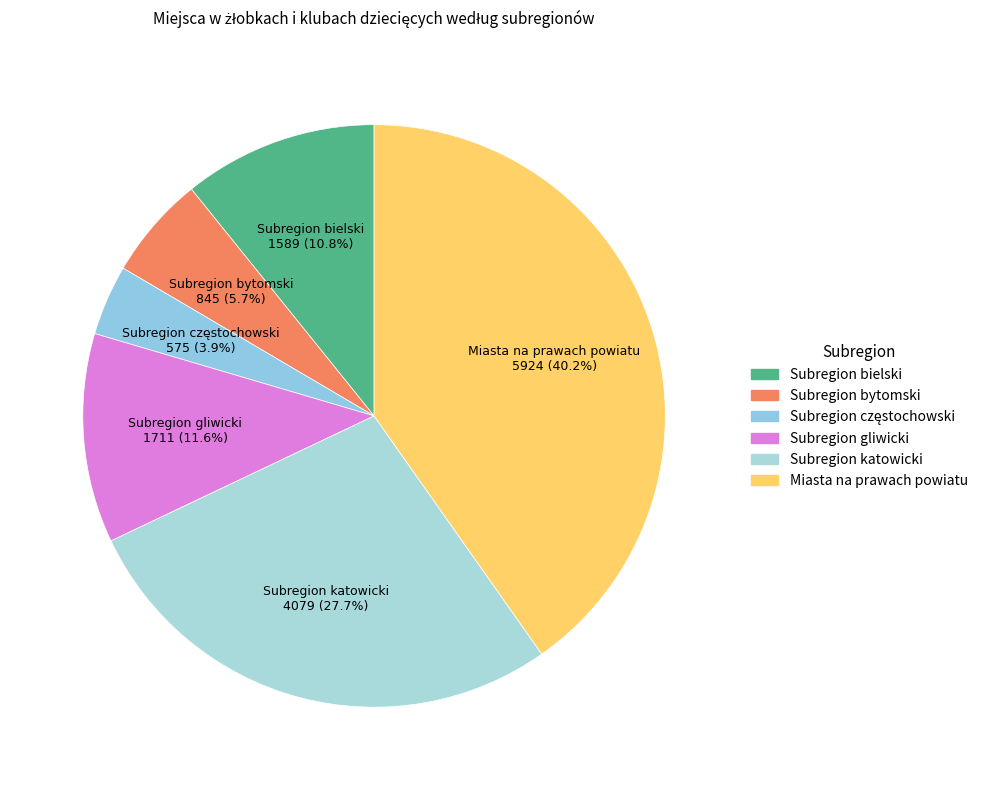

To the nearest percent, what percentage of the pie is Subregion bielski?

11%